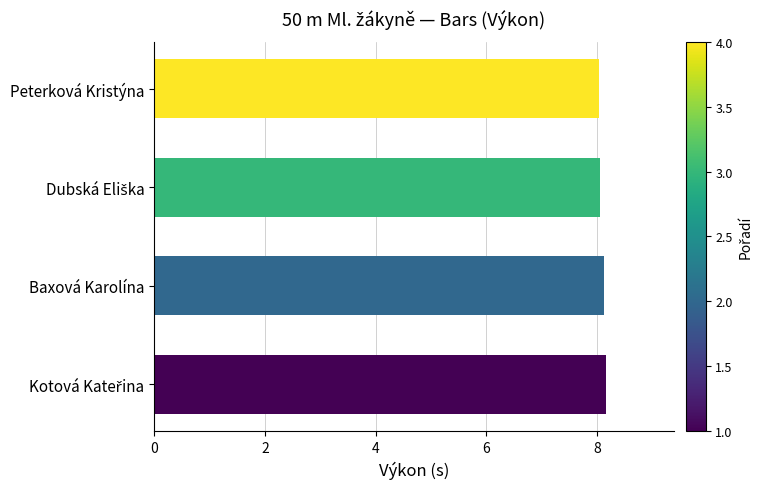

Read the value at Baxová Karolína.

8.1